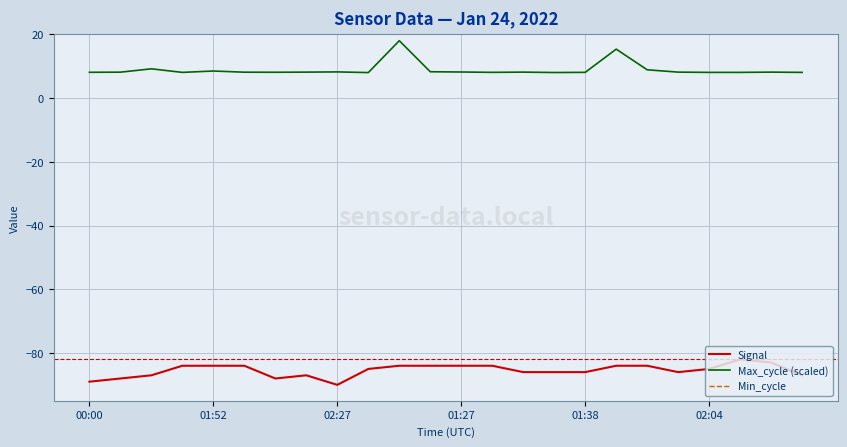

At how many categories does at least one series exceed -1?

24